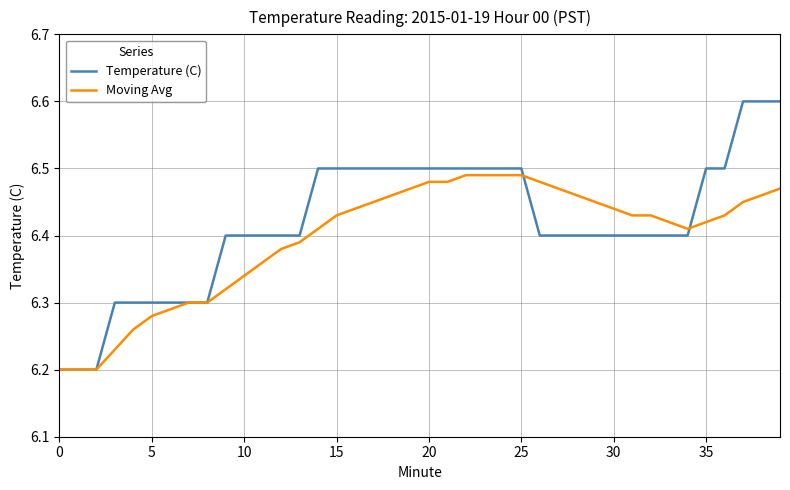

Which series ends up on top after the final intersection of Temperature (C) and Moving Avg?

Temperature (C)